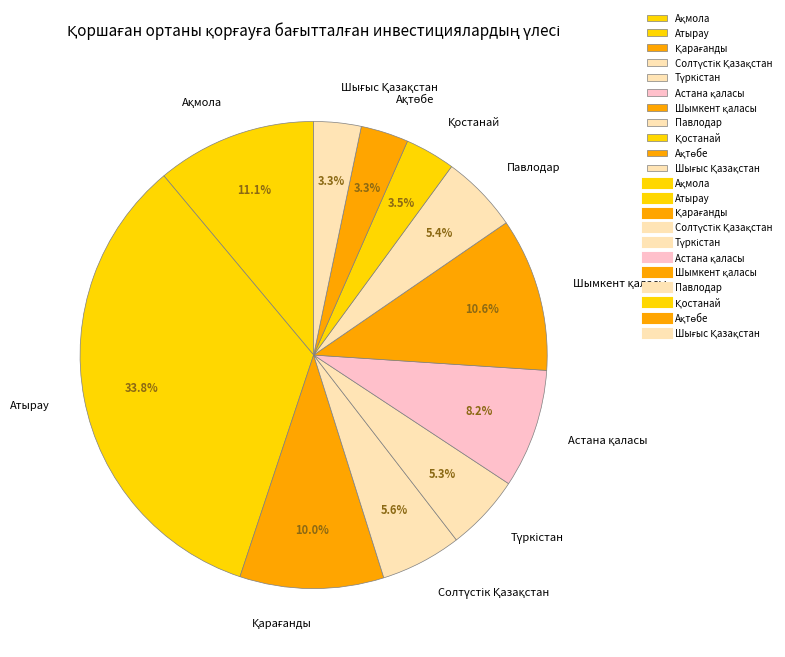

Which category has the biggest portion of the pie?

Атырау